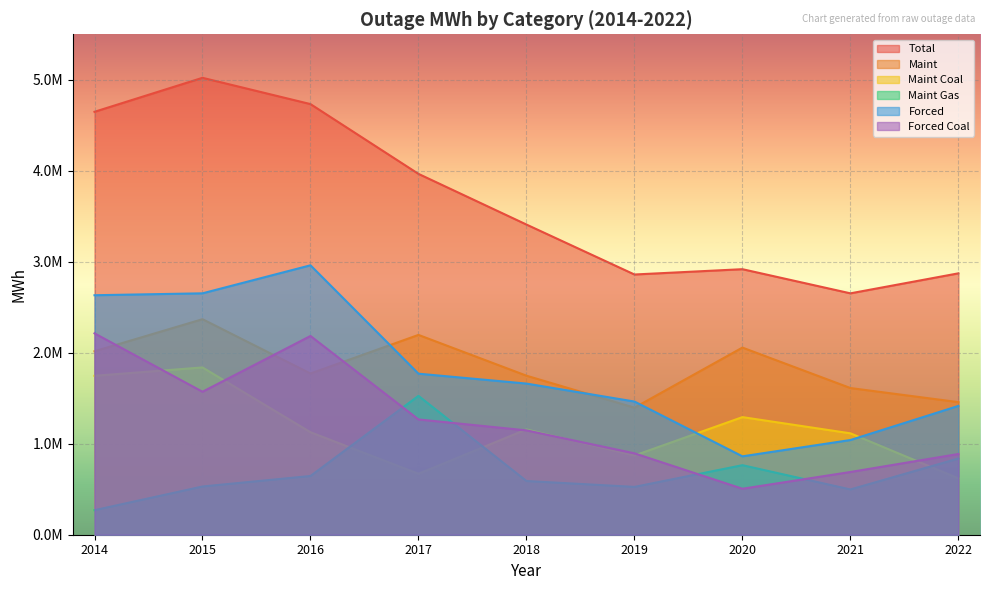

How many data points in Forced Coal are above 1146827?

5